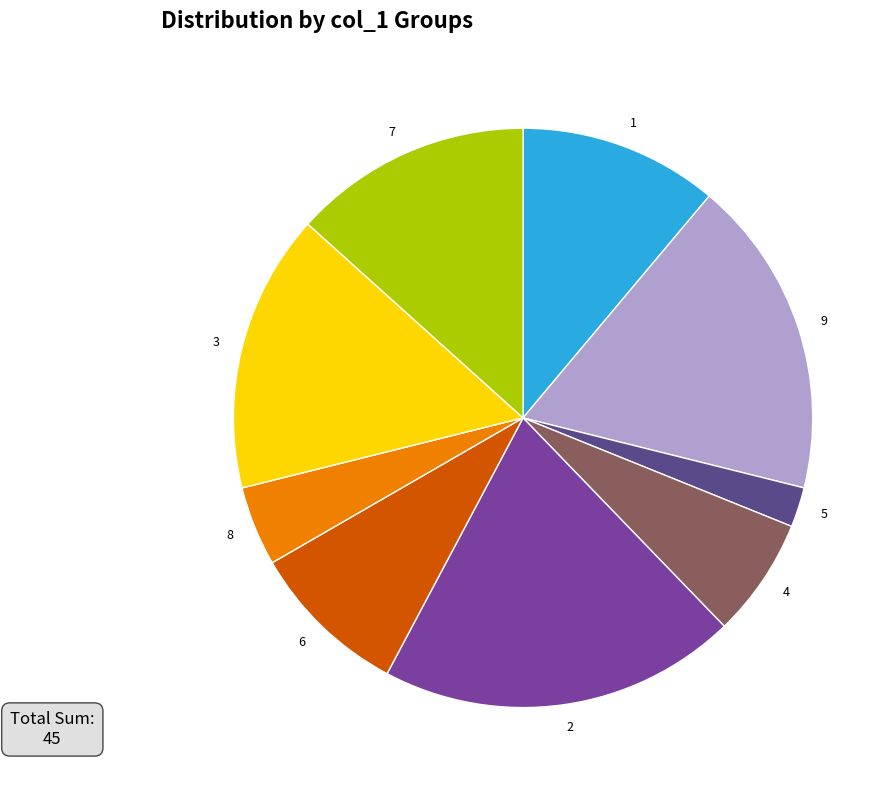

Is the sum of 3 and 4 greater than half?

No